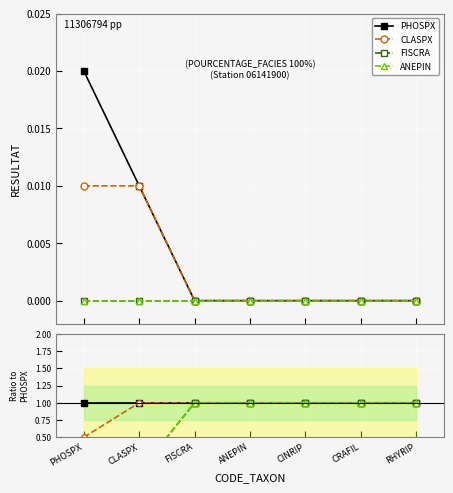

What are all the series names shown in the legend?

PHOSPX, CLASPX, FISCRA, ANEPIN